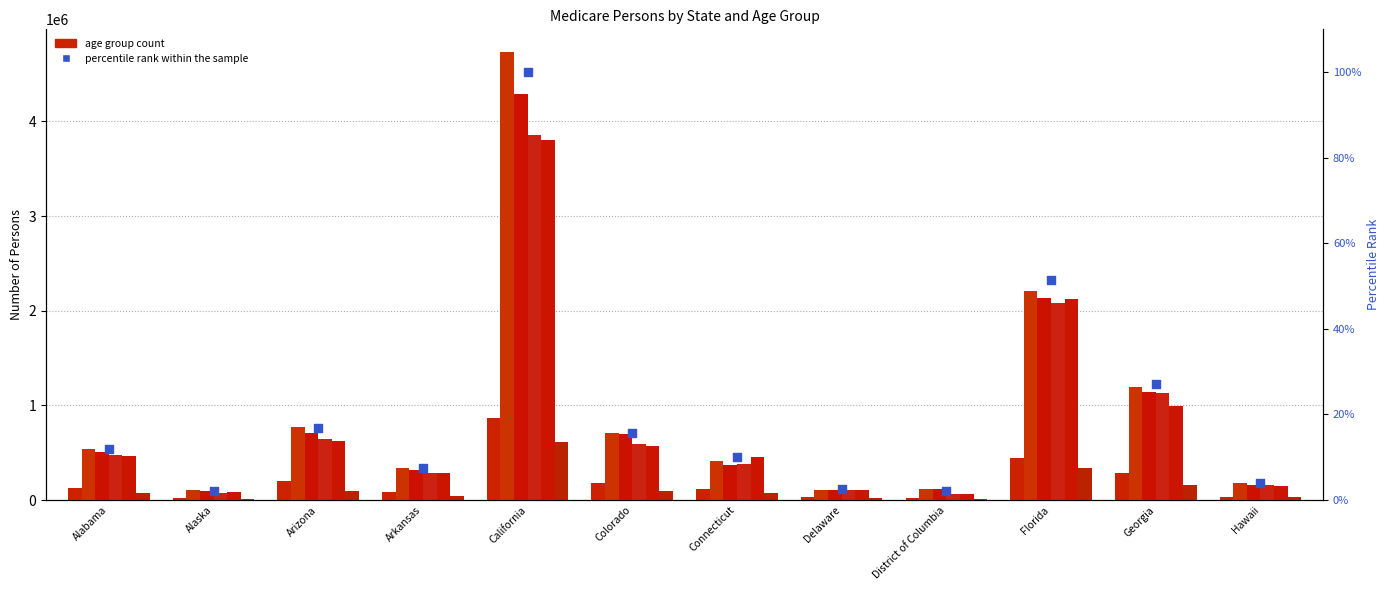

Which series reaches the maximum Y coordinate?

Under 20